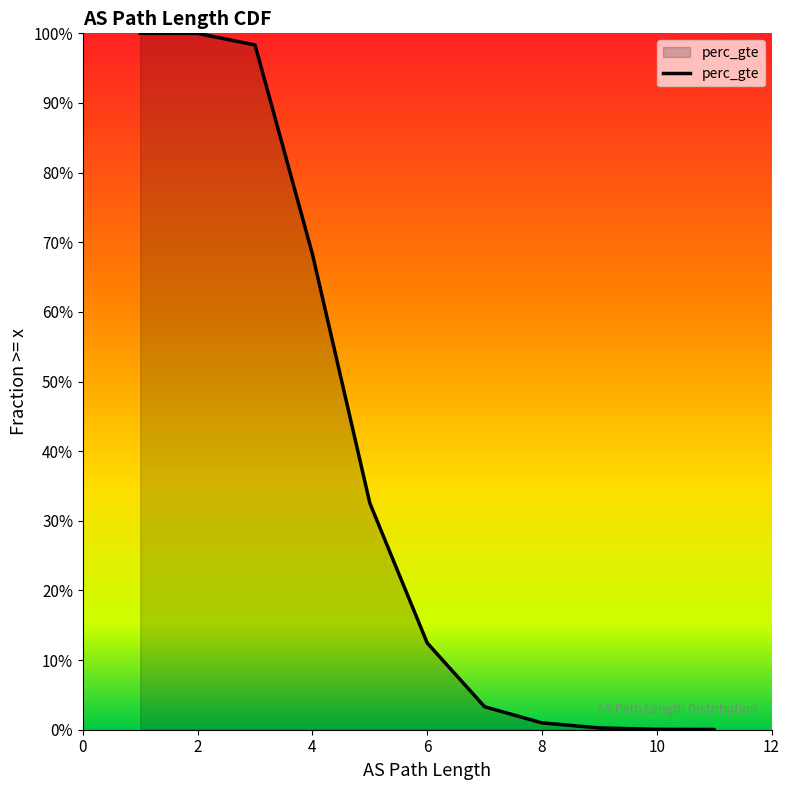

How many lines are shown in the chart?

1